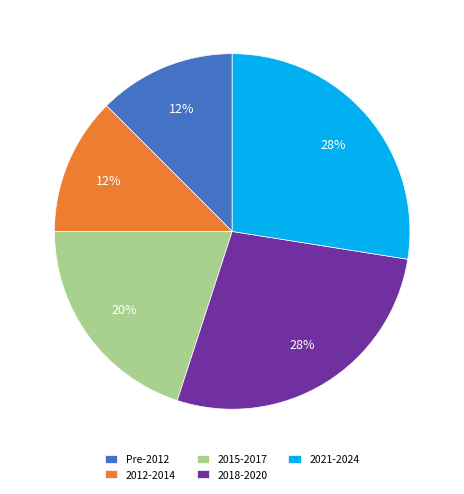

To the nearest percent, what percentage of the pie is 2015-2017?

20%